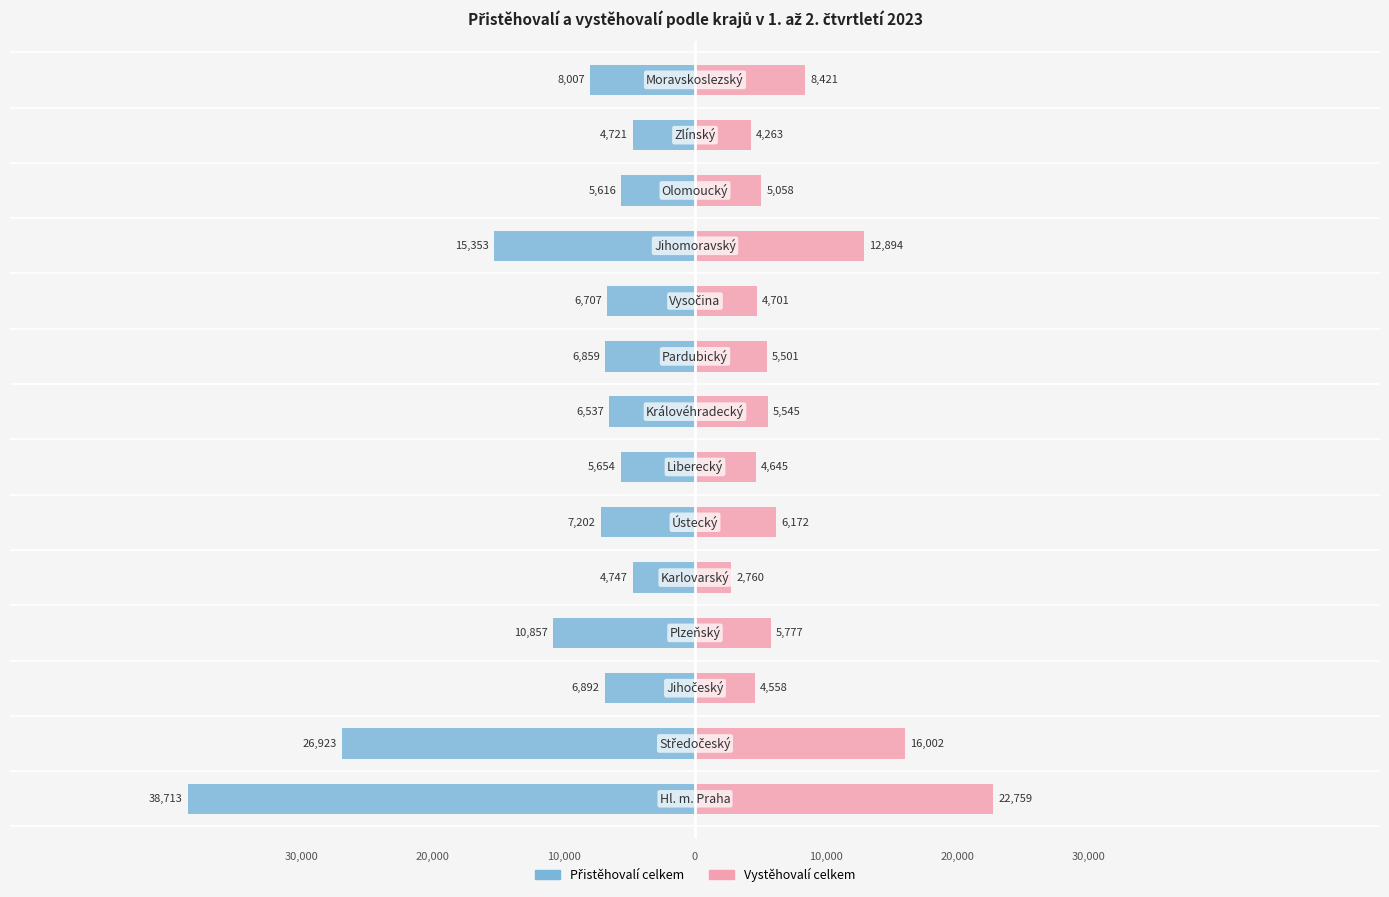

Reading right to left, what are all the values shown in this chart?

Přistěhovalí celkem: -8007	-4721	-5616	-15353	-6707	-6859	-6537	-5654	-7202	-4747	-10857	-6892	-26923	-38713
Vystěhovalí celkem: 8421	4263	5058	12894	4701	5501	5545	4645	6172	2760	5777	4558	16002	22759